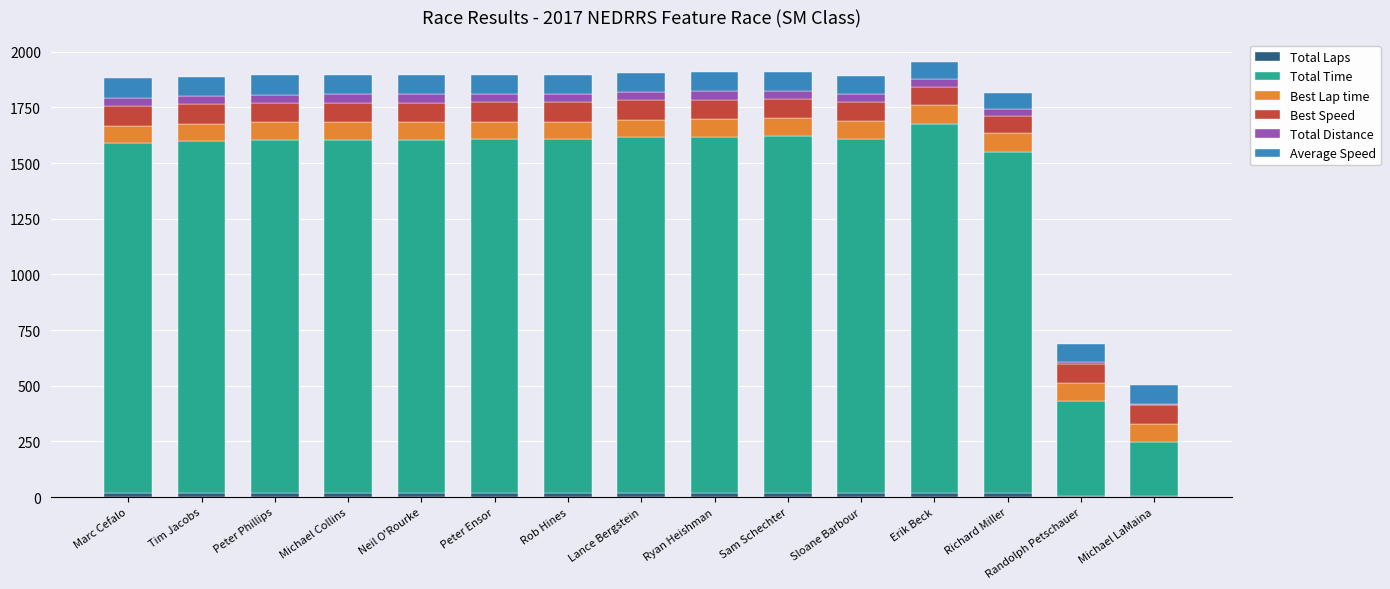

What is the value of the Total Laps bar at the 1st from the left?

20.0